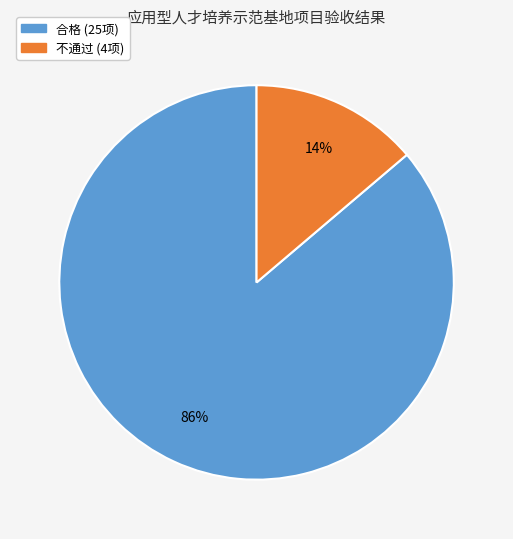

To the nearest percent, what is the average slice percentage?

50%